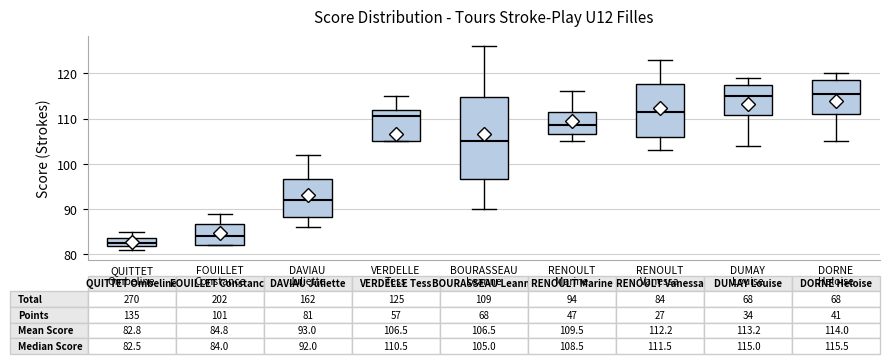

Comparing the boxes themselves (not the whiskers), which one is the tallest?

BOURASSEAU Leanne